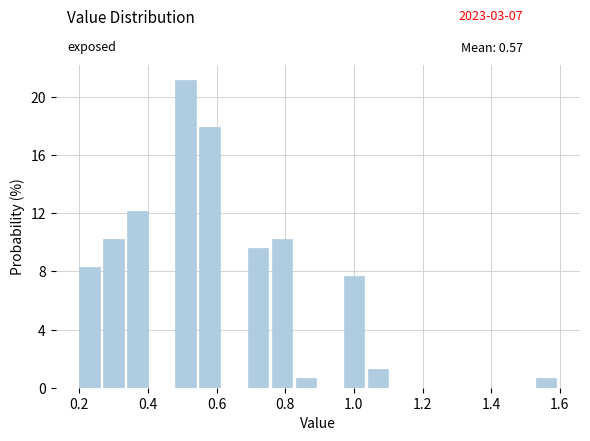

Around what value on the x-axis is the tallest bar? Give the approximate position of its centre, as read against the axis.

0.50